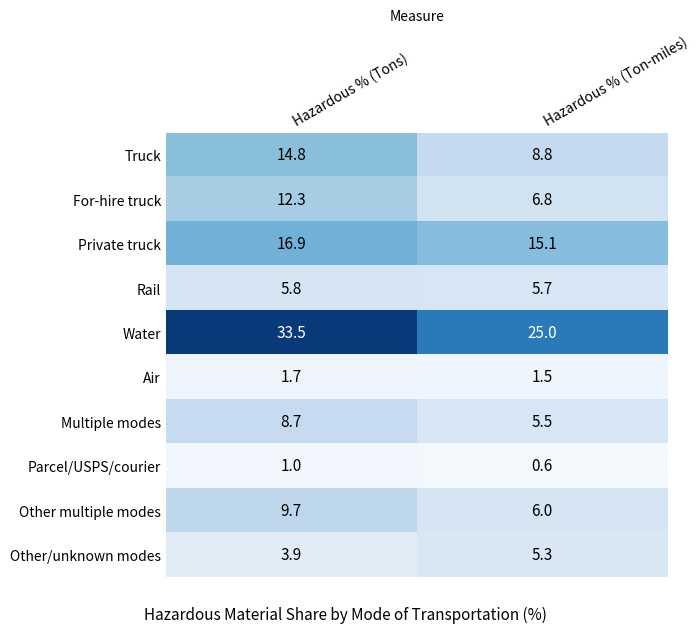

List the series in order of their peak value, highest first.

Water, Private truck, Truck, For-hire truck, Other multiple modes, Multiple modes, Rail, Other/unknown modes, Air, Parcel/USPS/courier